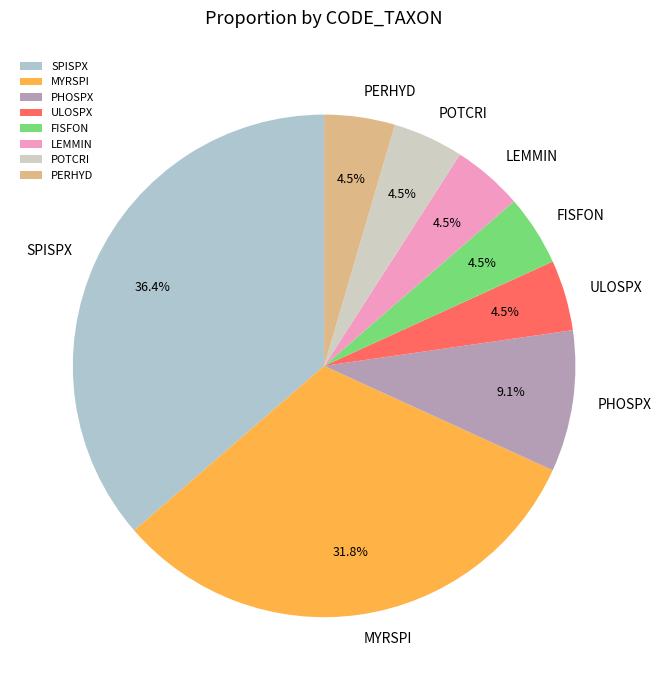

Is MYRSPI the majority of the pie?

No